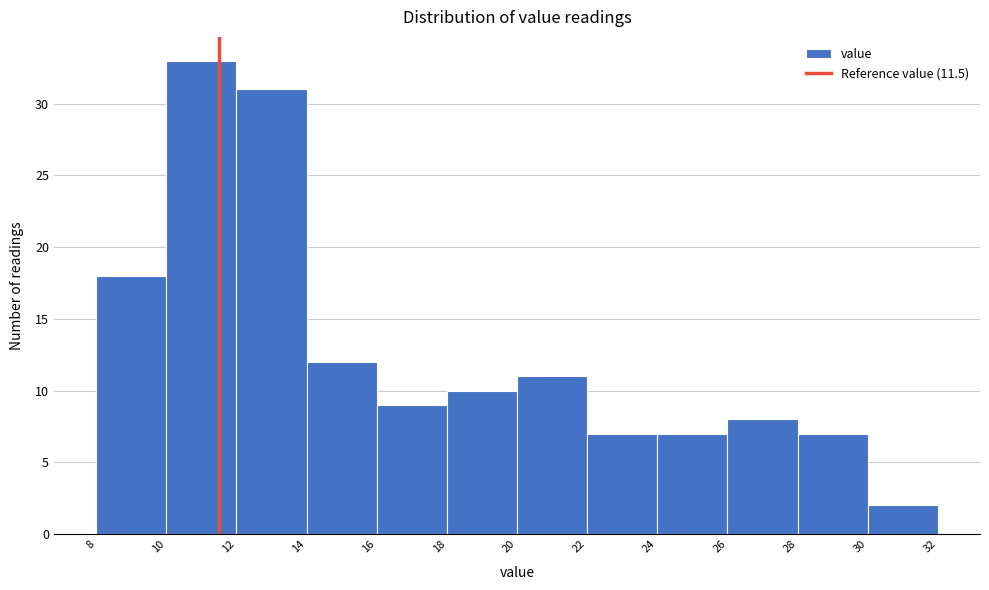

Reading left to right, transcribe this chart: for each bar, give the range it covers on the x-axis and its height. The values are not printed on the chart, so give them approximately, as read against the axis.

8 to 10: 18
10 to 12: 33
12 to 14: 31
14 to 16: 12
16 to 18: 9
18 to 20: 10
20 to 22: 11
22 to 24: 7
24 to 26: 7
26 to 28: 8
28 to 30: 7
30 to 32: 2